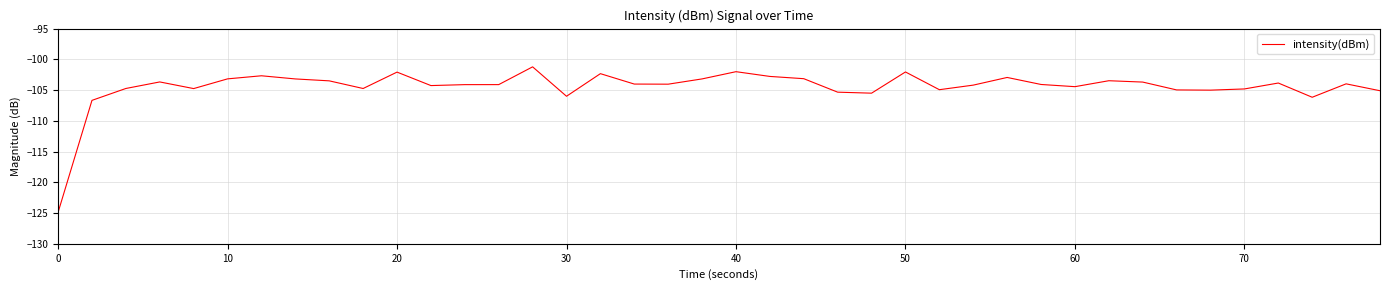

What is the greatest value displayed?

-101.2